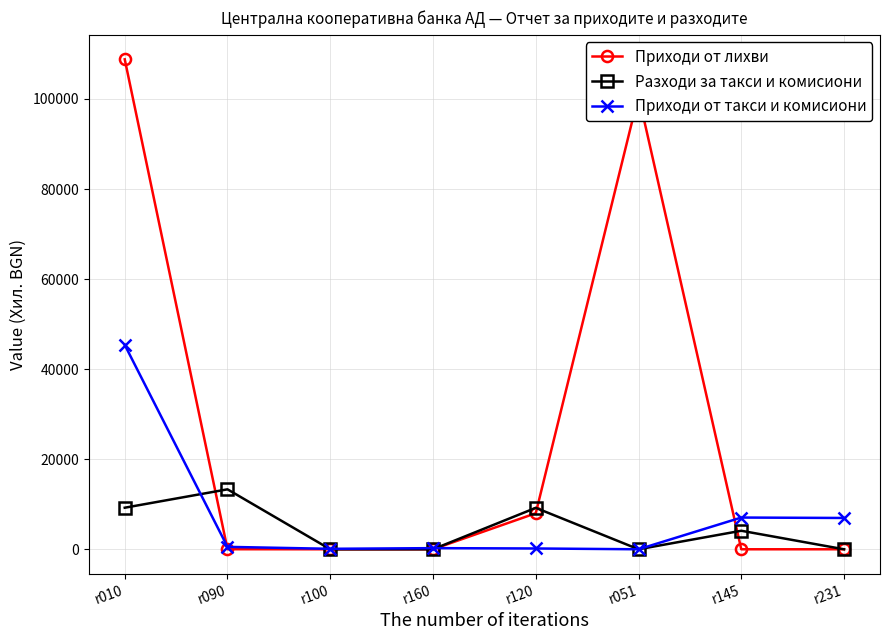

What is the label of the 5th point from the left?

r120